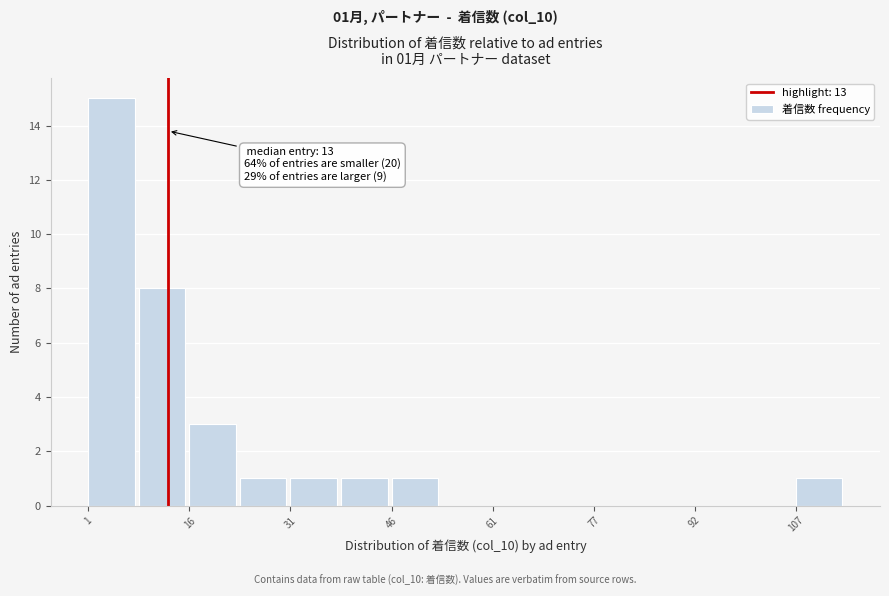

Read against the x-axis, roughly where is the centre of the tallest bar?

4